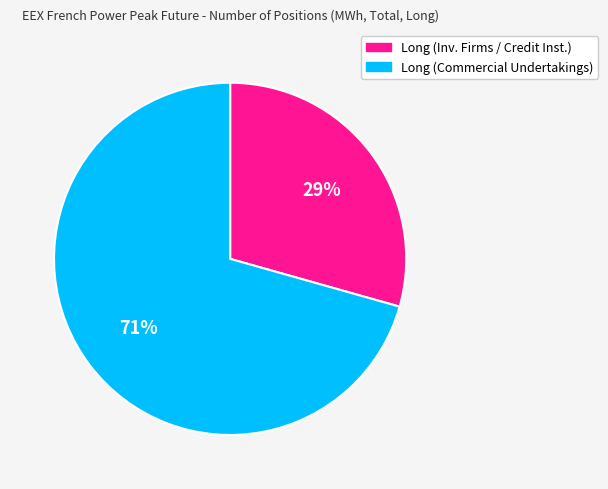

Does any single category account for the majority?

Yes